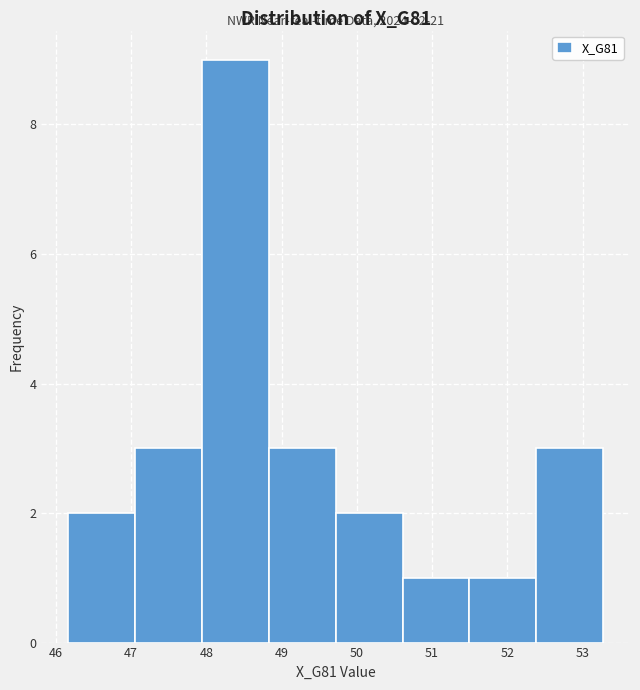

Over which range of the x-axis is the bar tallest?

47.9 to 48.8